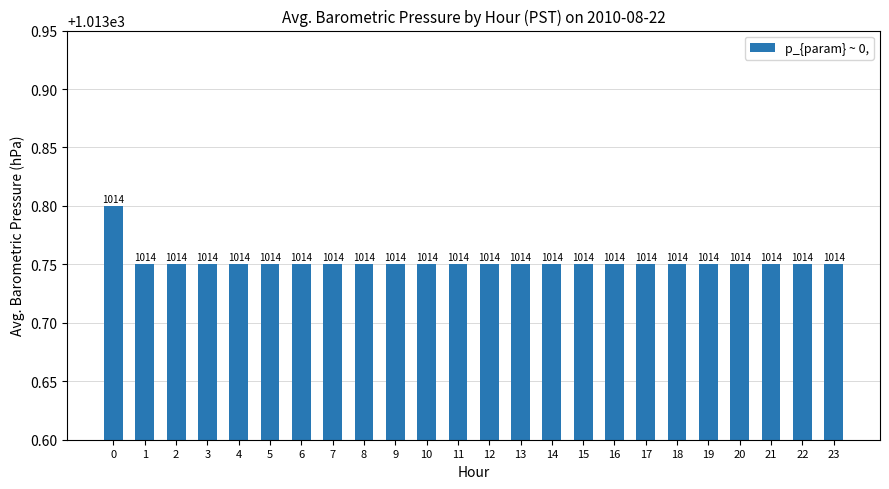

Count the values in the range 1013 to 1014.

24